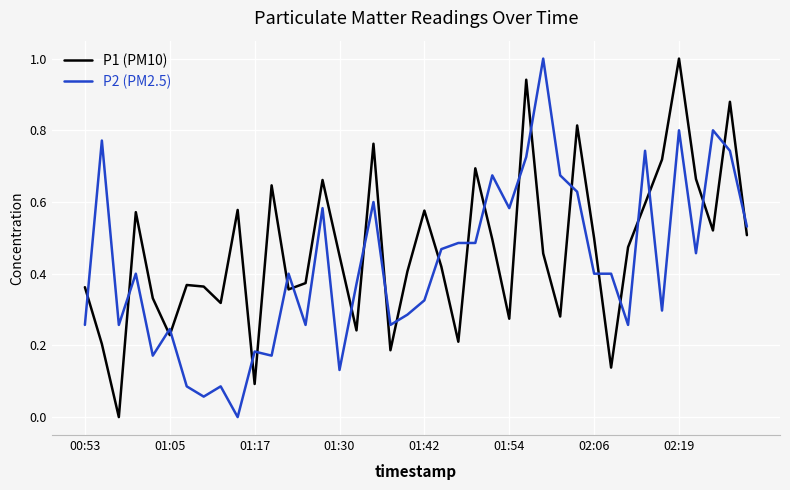

True or false: P2 (PM2.5) and P1 (PM10) cross at least once.

True